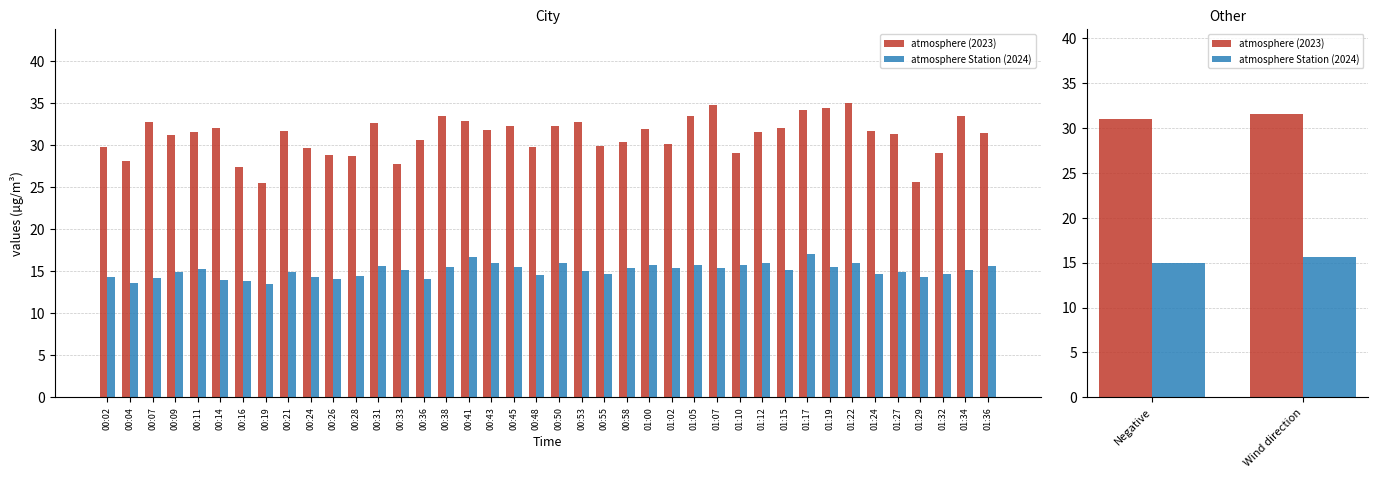

Is the value of atmosphere (2023) at Wind direction greater than the value of atmosphere Station (2024) at Negative?

Yes